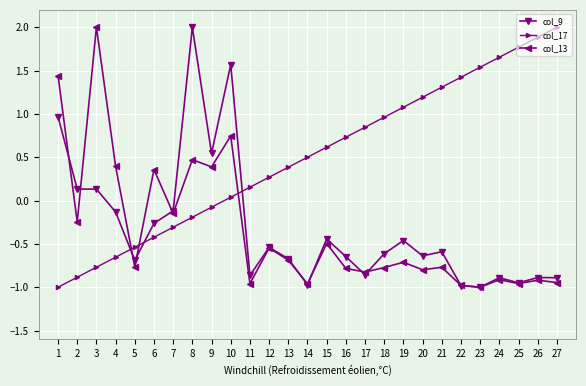

Is it true that col_9 equals -1.0 at 14?

True